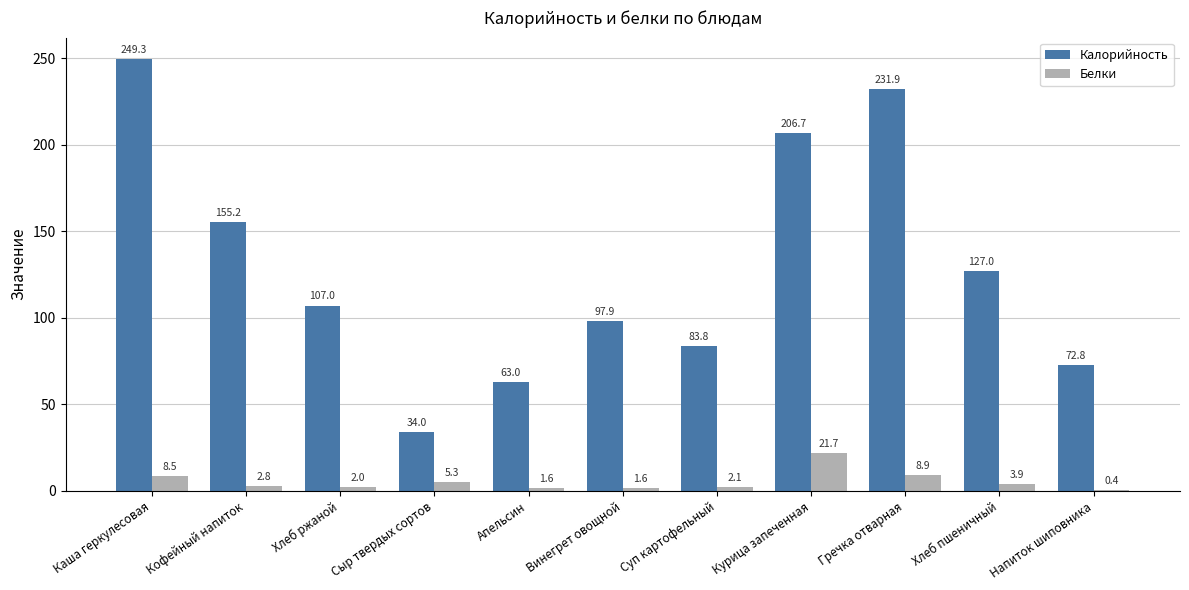

Where is Белки nearest to the value 11?

Гречка отварная